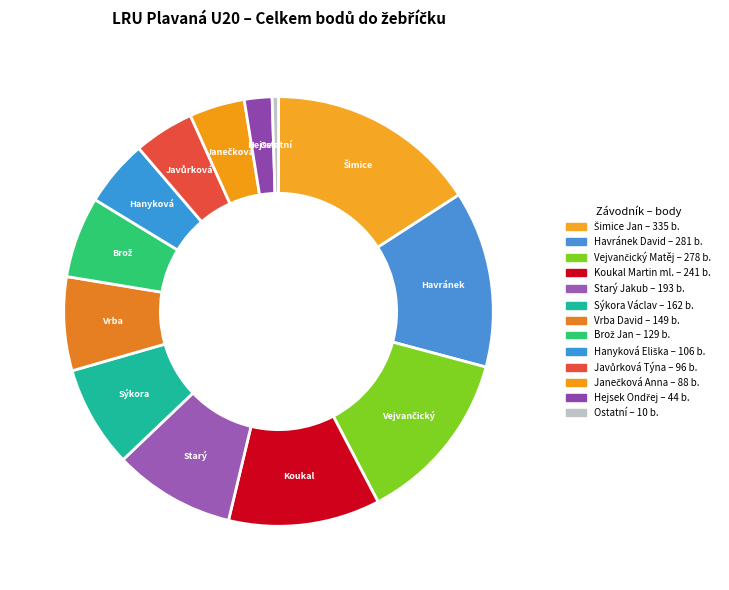

How many slices are in this pie chart?

13